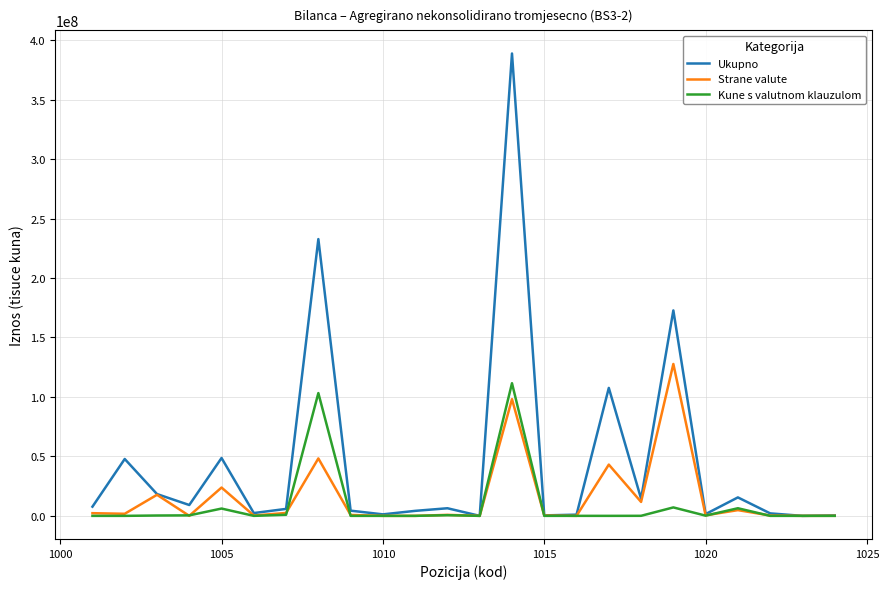

What is the greatest value displayed?

388777978